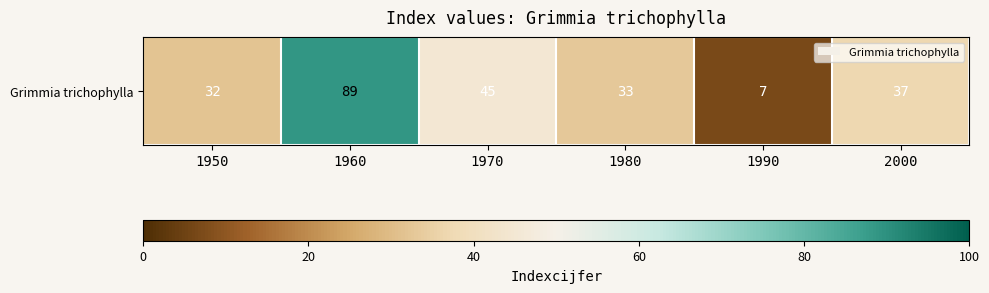

The value at 1950 is 20. True or false?

False